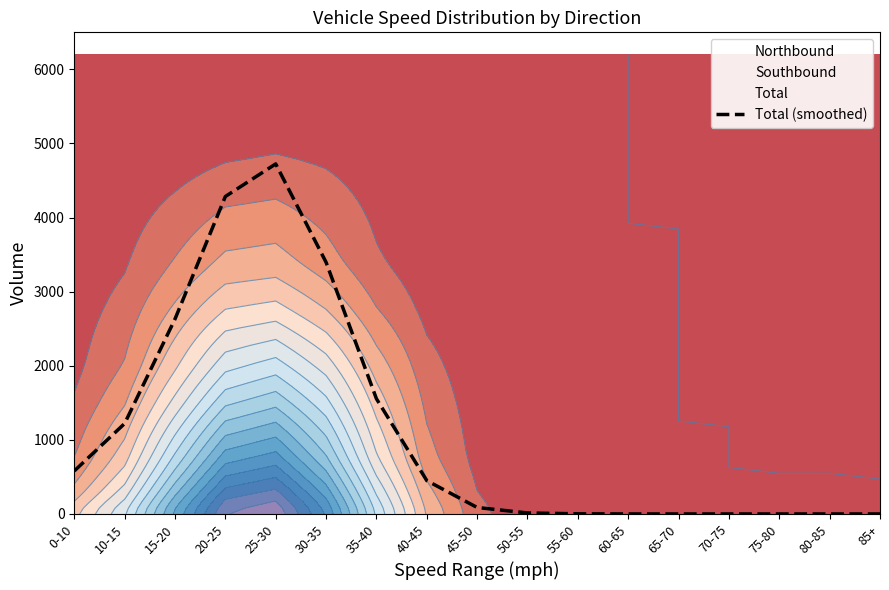

What is the change in value from 20-25 to 45-50?

-4197.2